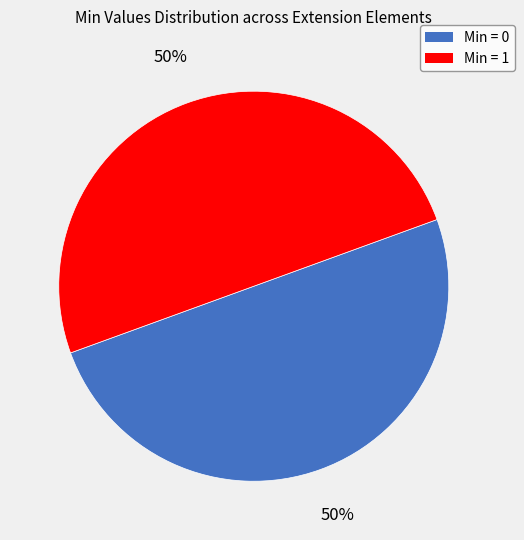

To the nearest percent, what is the average slice percentage?

50%